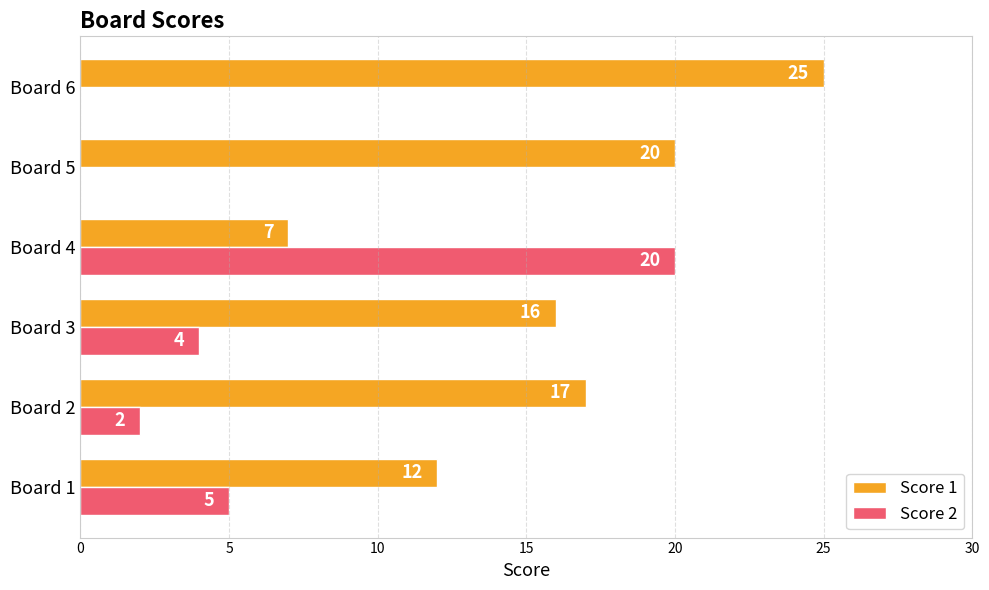

Which category has the highest value in the Score 1 series?

Board 6